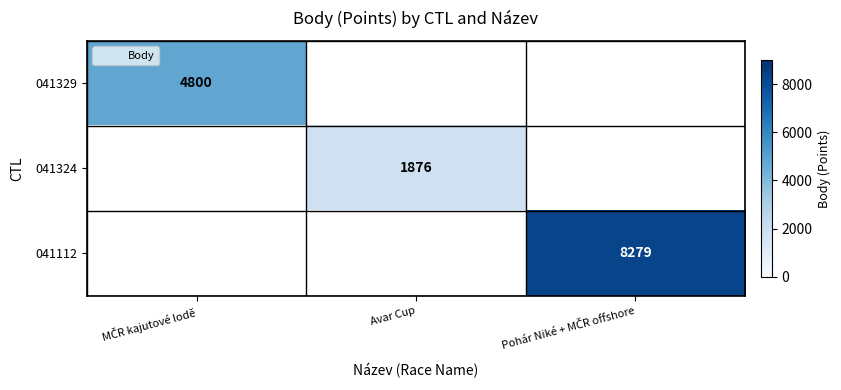

At how many categories does at least one series exceed 5883?

1